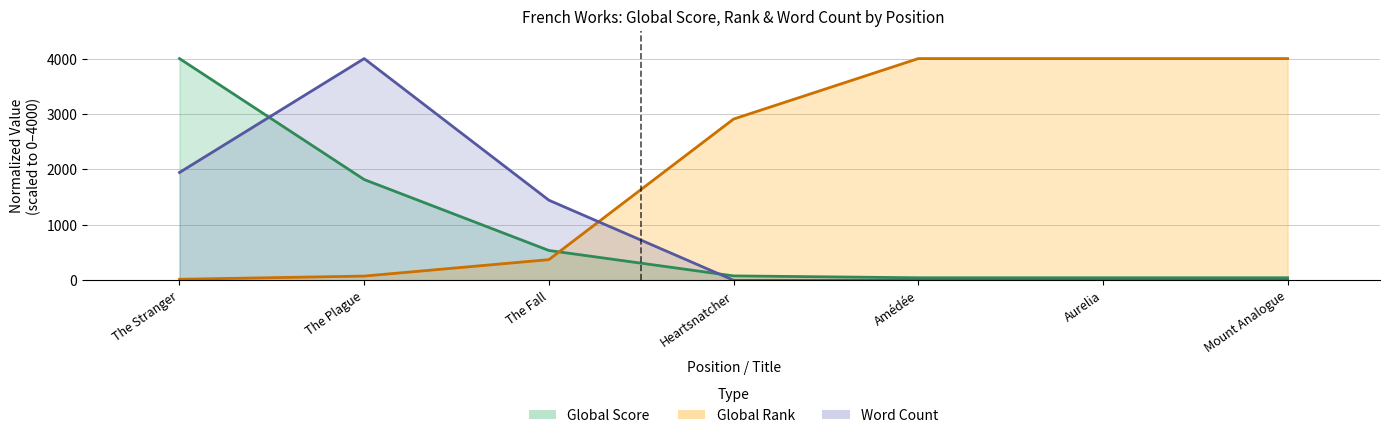

At how many categories does at least one series exceed 222?

7